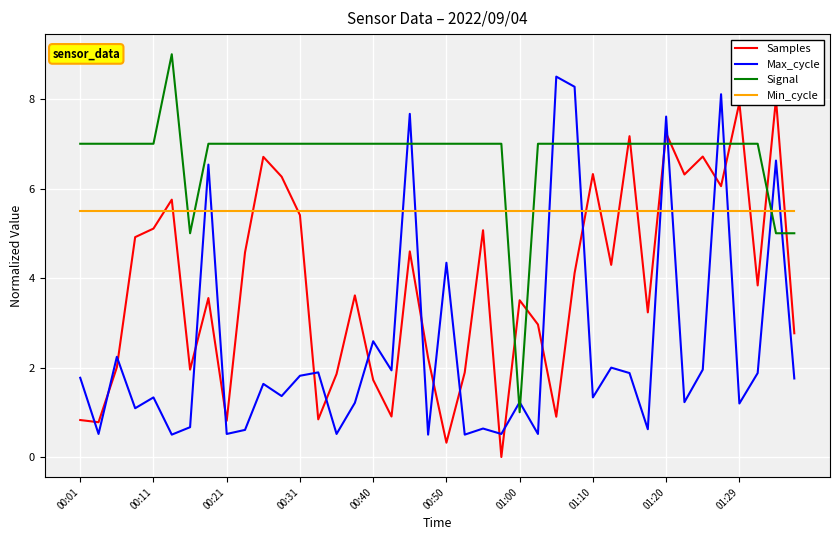

After their last crossing, which series has the higher values: Min_cycle or Max_cycle?

Min_cycle